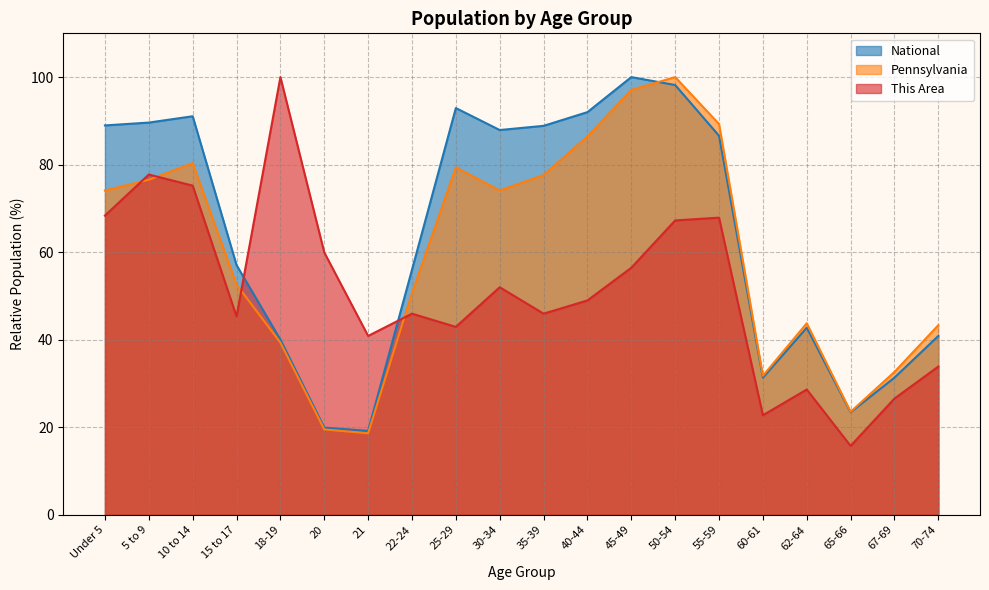

Rank the series by their average value, from highest to lowest.

National, Pennsylvania, This Area